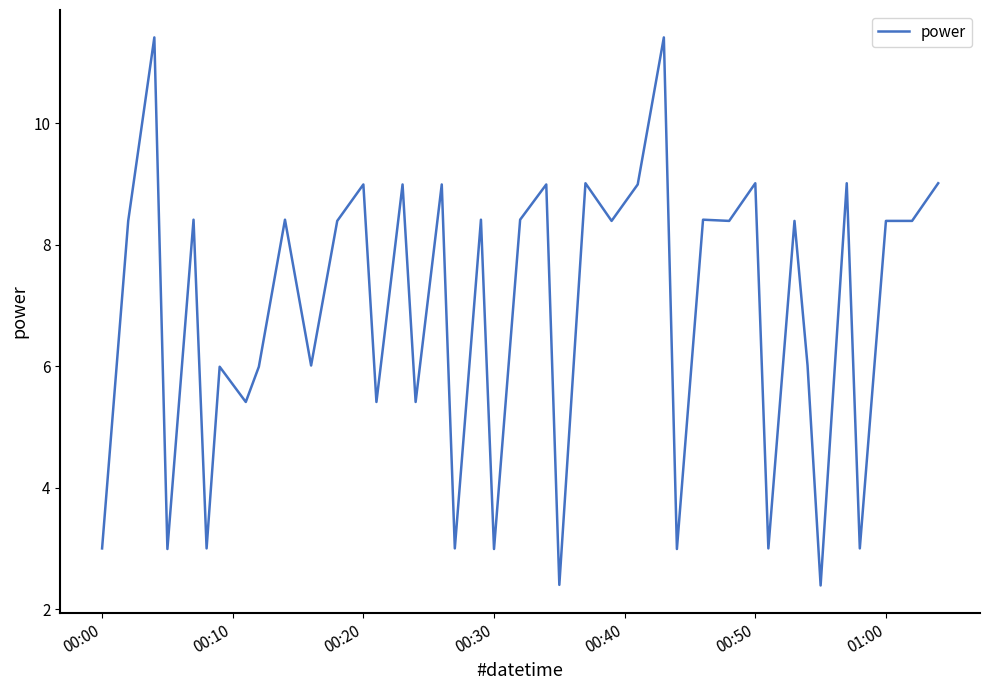

Reading left to right, list all the values displayed in this chart.

3.0	8.4	11.4	3.0	8.4	3.0	6.0	5.4	6.0	8.4	6.0	8.4	9.0	5.4	9.0	5.4	9.0	3.0	8.4	3.0	8.4	9.0	2.4	9.0	8.4	9.0	11.4	3.0	8.4	8.4	9.0	3.0	8.4	6.0	2.4	9.0	3.0	8.4	8.4	9.0